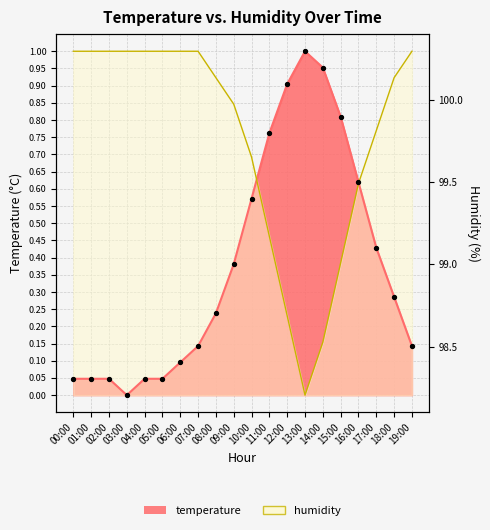

Is the value of temperature at 17:00 greater than the value of humidity at 02:00?

No